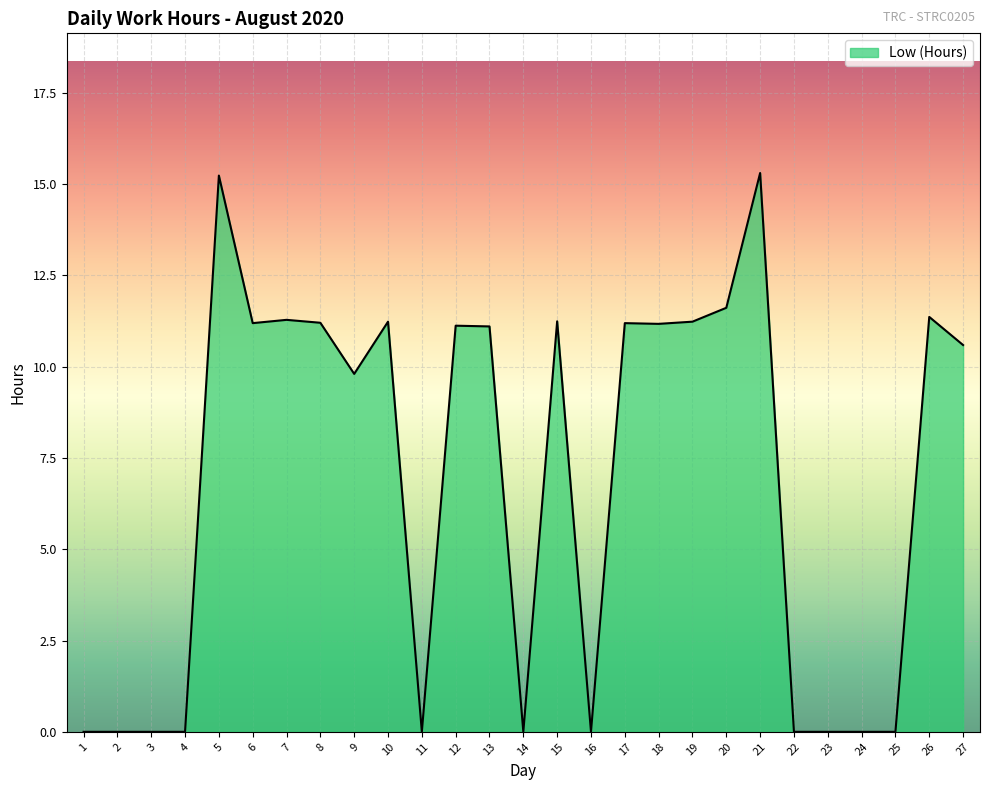

True or false: the data shows 7.0 at 17.

False